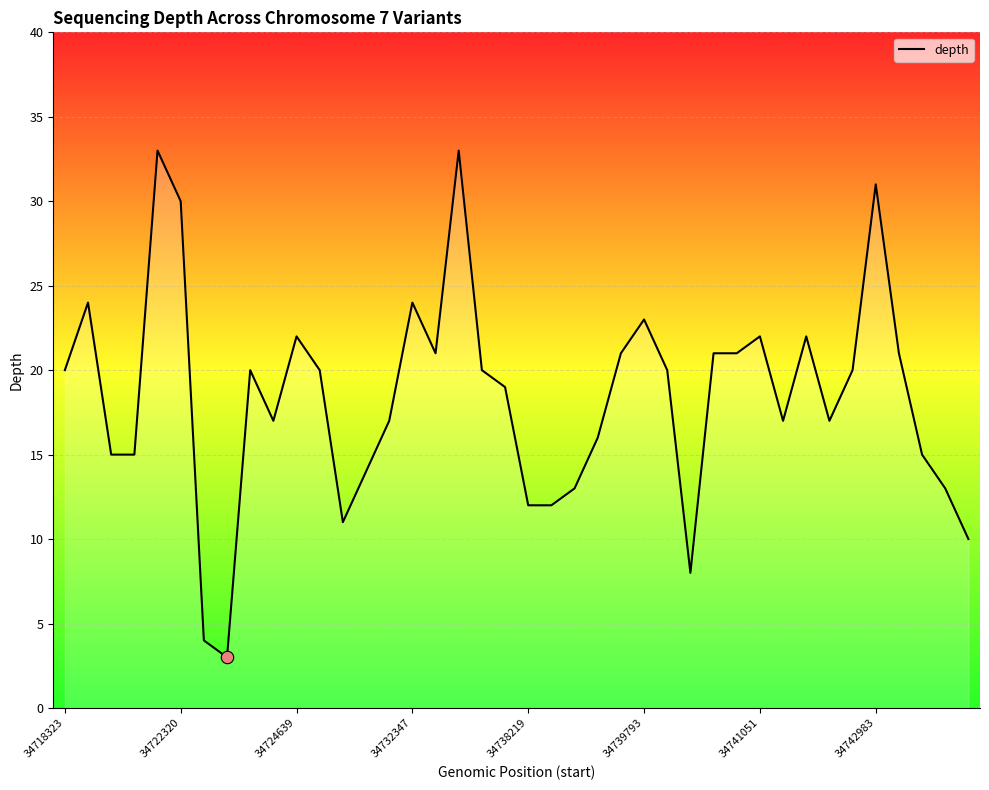

What is the smallest value displayed?

3